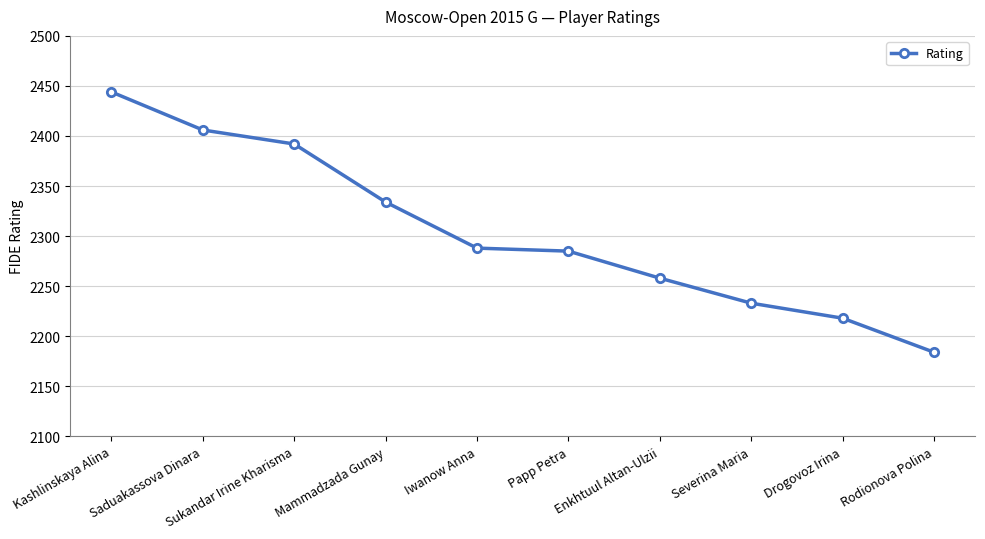

What is the change in value from Kashlinskaya Alina to Drogovoz Irina?

-226